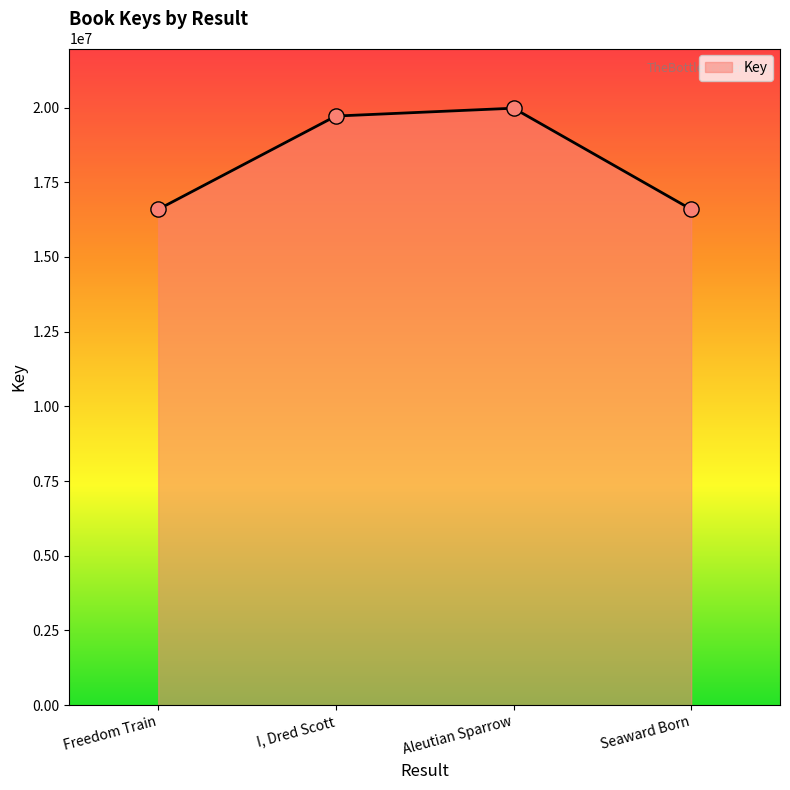

Between I, Dred Scott and Freedom Train, which is larger?

I, Dred Scott